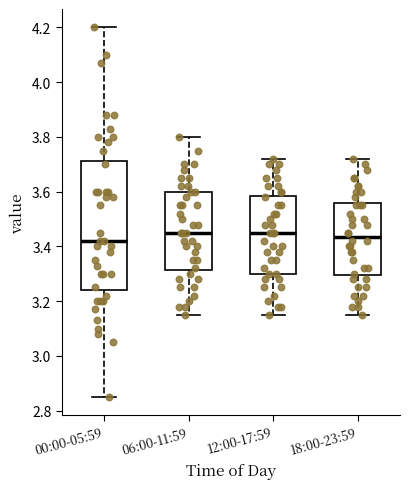

Where is the lower edge of the box for 18:00-23:59 on the y-axis? The values are not printed on the chart, so give them approximately, as read against the axis.

3.30